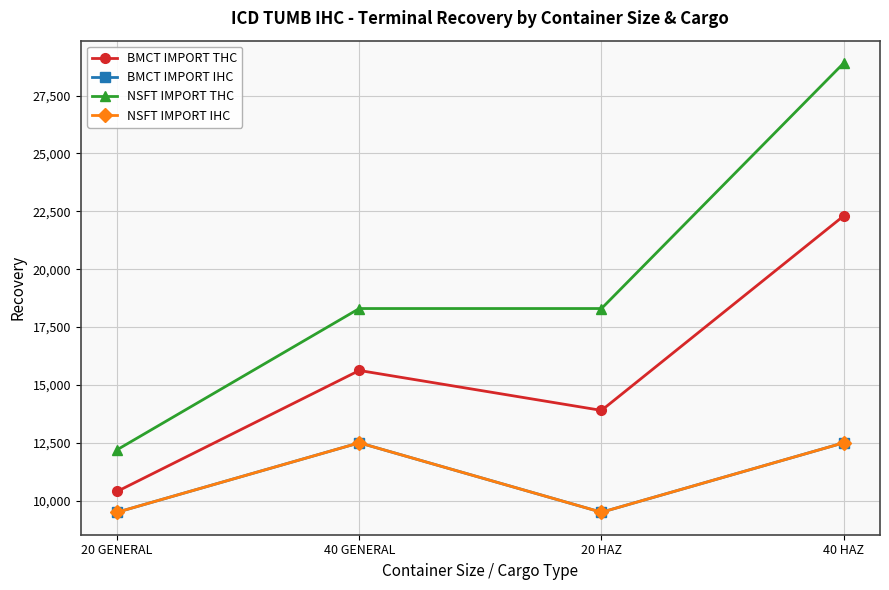

What is the average value of the NSFT IMPORT THC series?

19425